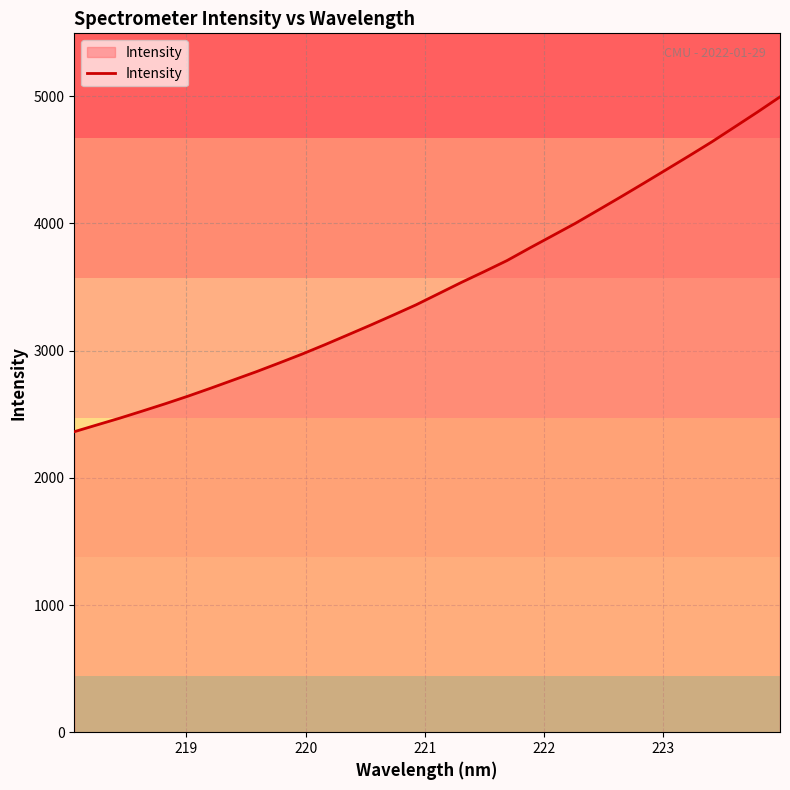

What is the smallest value displayed?

2362.8